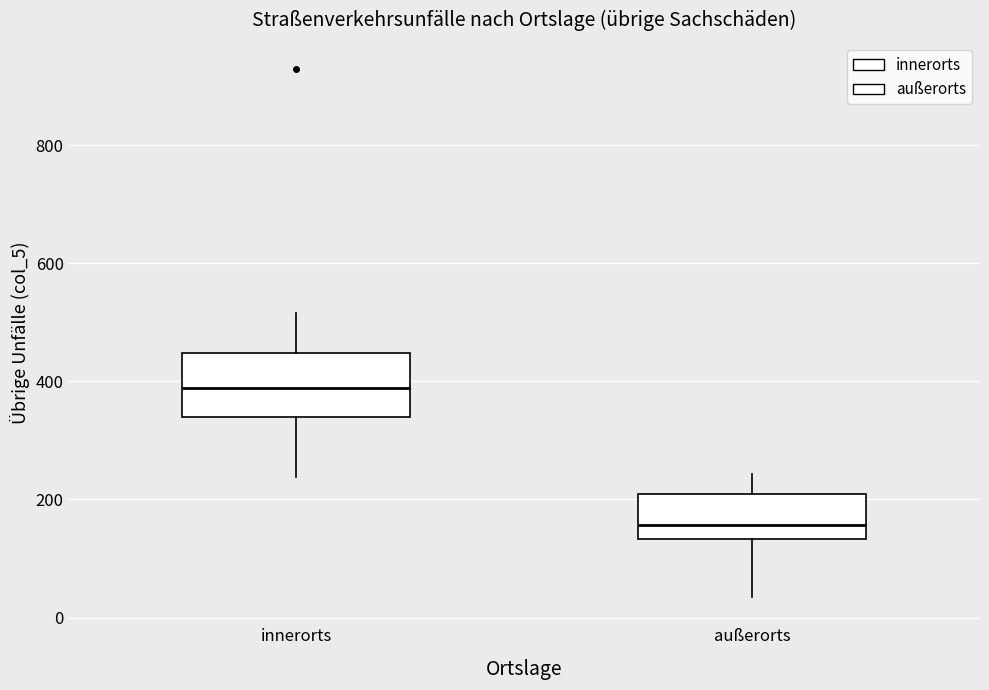

Reading left to right, read every box against the y-axis: the position of its median line, the range the box covers, and the ends of its whiskers. The values are not printed on the chart, so give them approximately, as read against the axis.

innerorts: median 380, box 340 to 440, whiskers 240 to 520
außerorts: median 160, box 140 to 220, whiskers 40 to 240